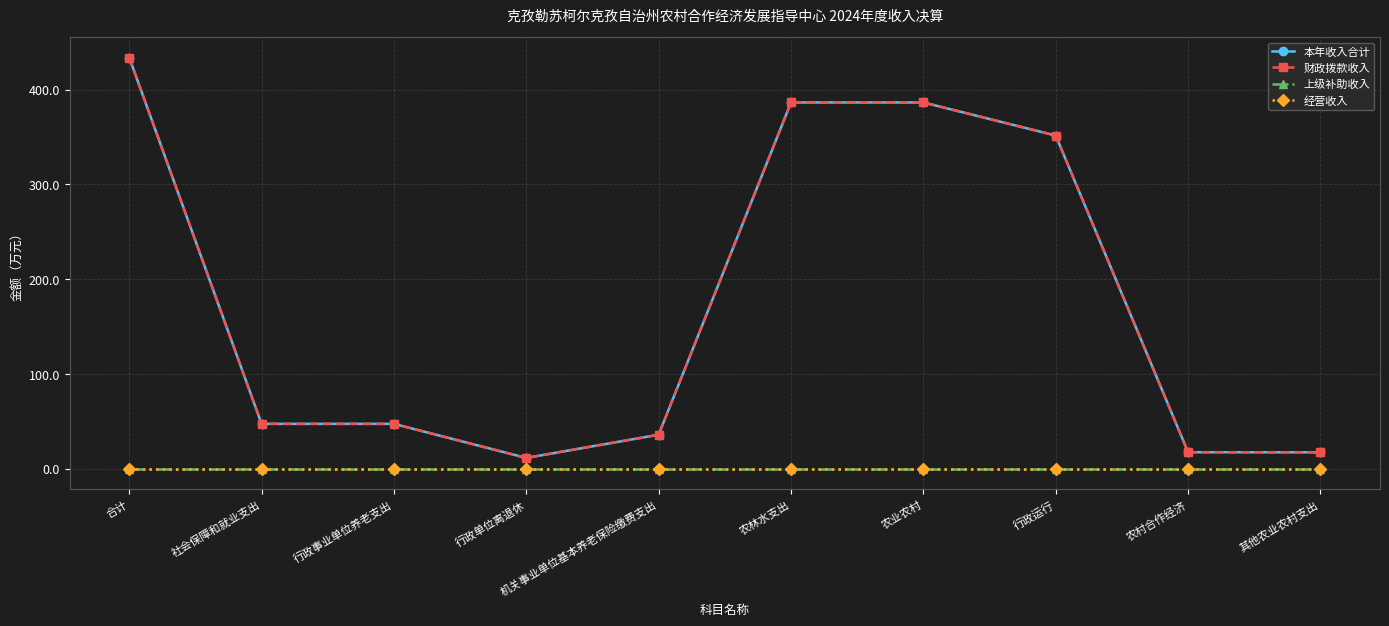

Does the chart have visible grid lines?

Yes